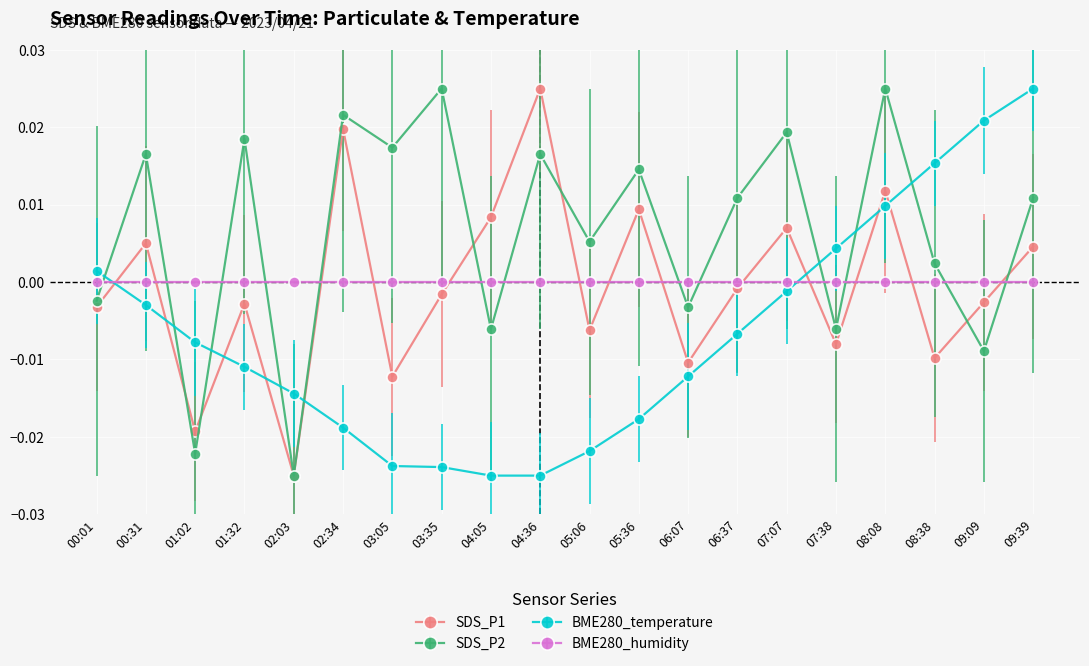

The SDS_P2 series shows 0.0 at 04:36. True or false?

True